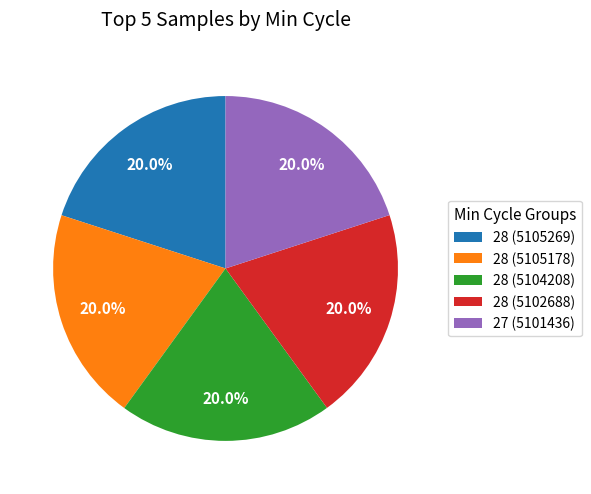

Approximately how many times larger is the value at 28 (5105178) compared to 28 (5102688)?

1.0